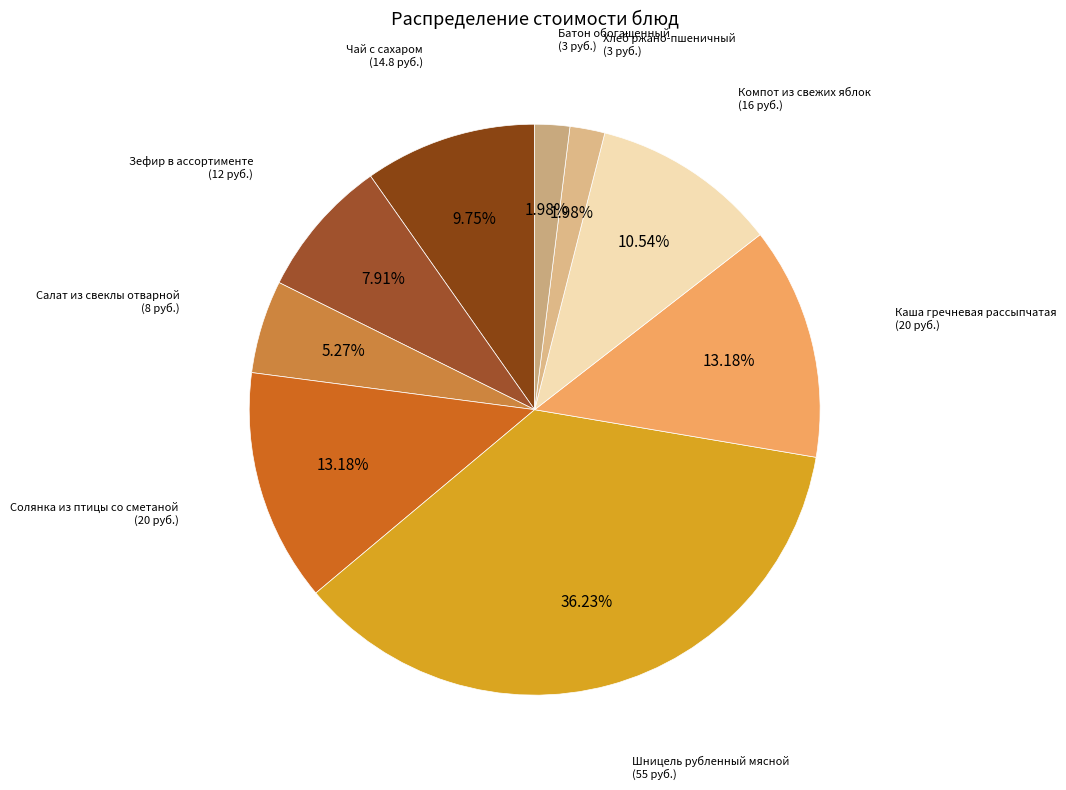

Which slice is the smallest?

Хлеб ржано-пшеничный